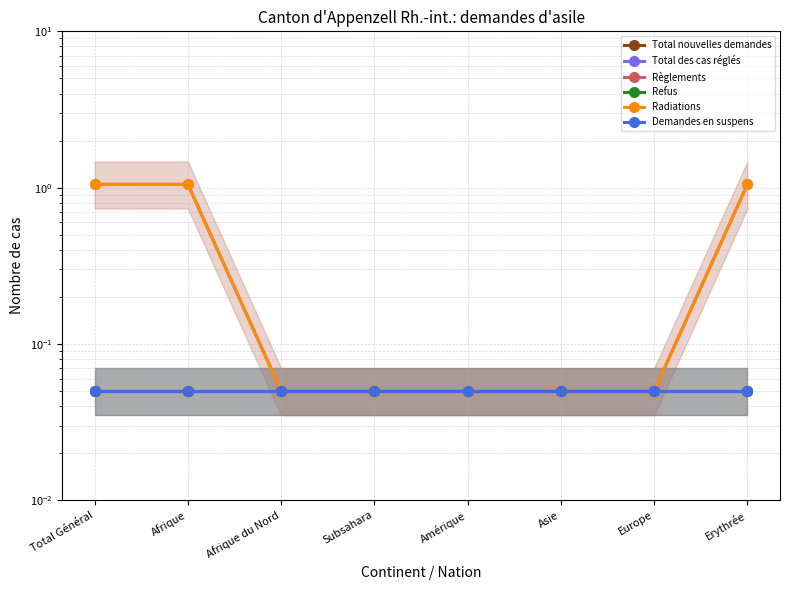

Reading left to right, transcribe all the data shown in this chart.

Total nouvelles demandes: Total Général=0.1	Afrique=0.1	Afrique du Nord=0.1	Subsahara=0.1	Amérique=0.1	Asie=0.1	Europe=0.1	Erythrée=0.1
Total des cas réglés: Total Général=1.1	Afrique=1.1	Afrique du Nord=0.1	Subsahara=0.1	Amérique=0.1	Asie=0.1	Europe=0.1	Erythrée=1.1
Règlements: Total Général=0.1	Afrique=0.1	Afrique du Nord=0.1	Subsahara=0.1	Amérique=0.1	Asie=0.1	Europe=0.1	Erythrée=0.1
Refus: Total Général=0.1	Afrique=0.1	Afrique du Nord=0.1	Subsahara=0.1	Amérique=0.1	Asie=0.1	Europe=0.1	Erythrée=0.1
Radiations: Total Général=1.1	Afrique=1.1	Afrique du Nord=0.1	Subsahara=0.1	Amérique=0.1	Asie=0.1	Europe=0.1	Erythrée=1.1
Demandes en suspens: Total Général=0.1	Afrique=0.1	Afrique du Nord=0.1	Subsahara=0.1	Amérique=0.1	Asie=0.1	Europe=0.1	Erythrée=0.1